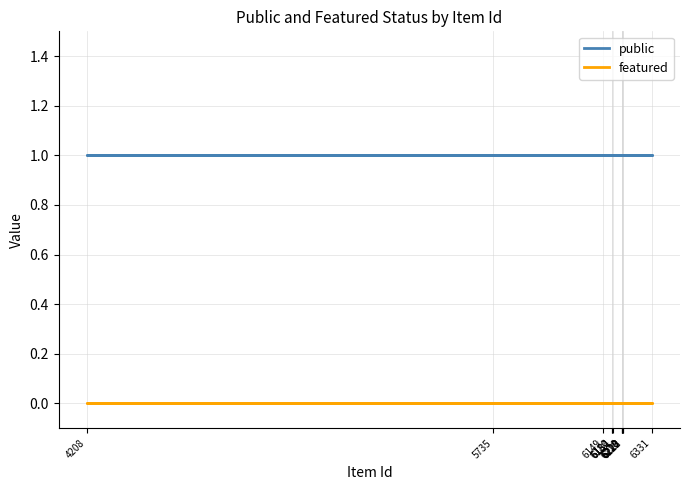

What are all the series names shown in the legend?

public, featured